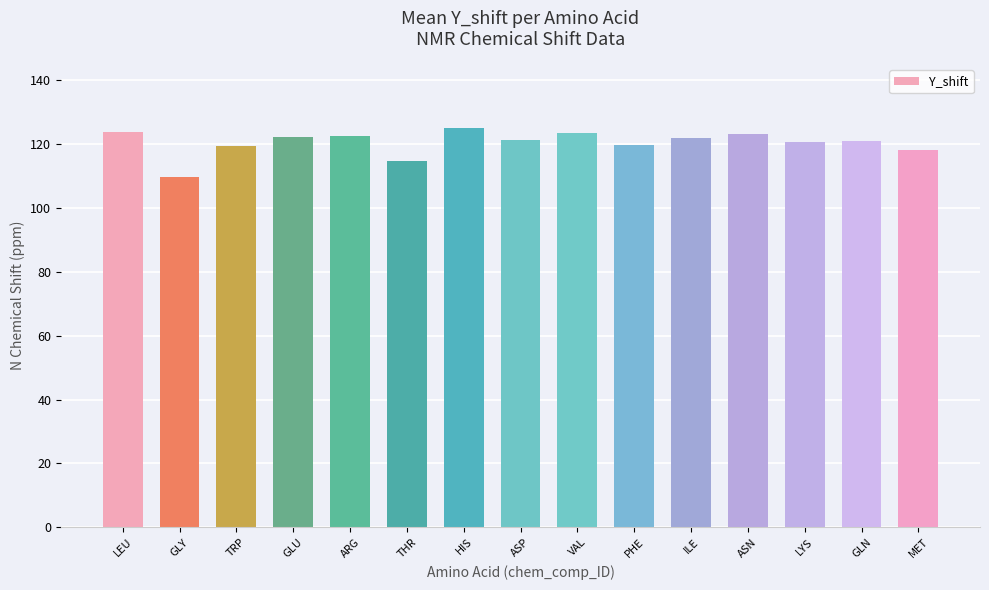

The chart shows a value of 120.5 at LYS. True or false?

True